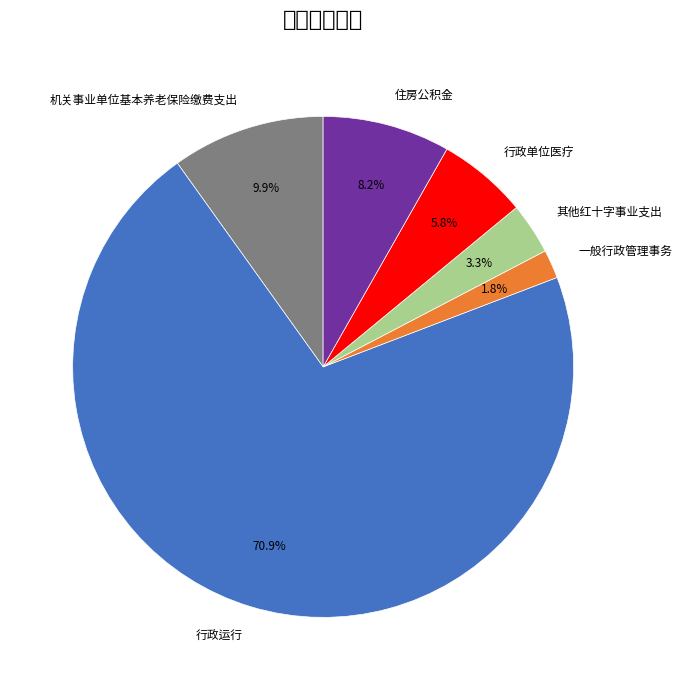

What percentage is the 行政单位医疗 slice, to the nearest percent?

6%